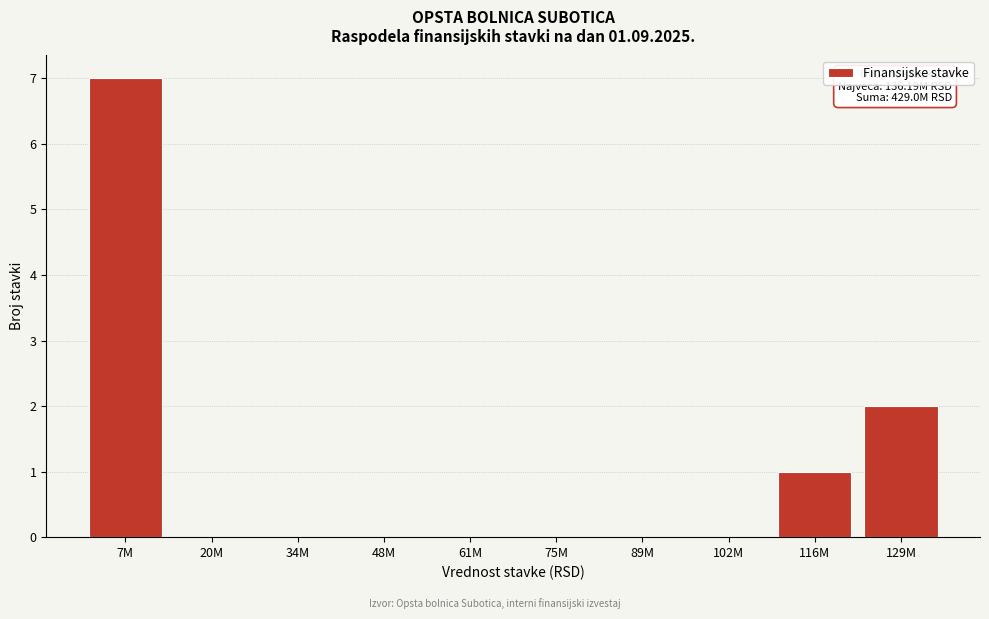

Reading right to left, transcribe all the data shown in this chart.

129M=2	116M=1	102M=0	89M=0	75M=0	61M=0	48M=0	34M=0	20M=0	7M=7